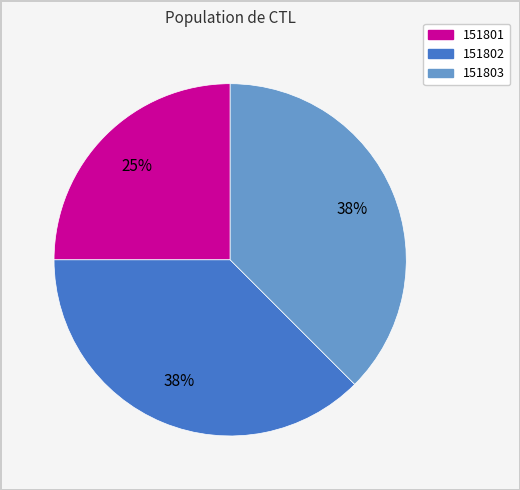

Does 151802 account for over 50% of the chart?

No